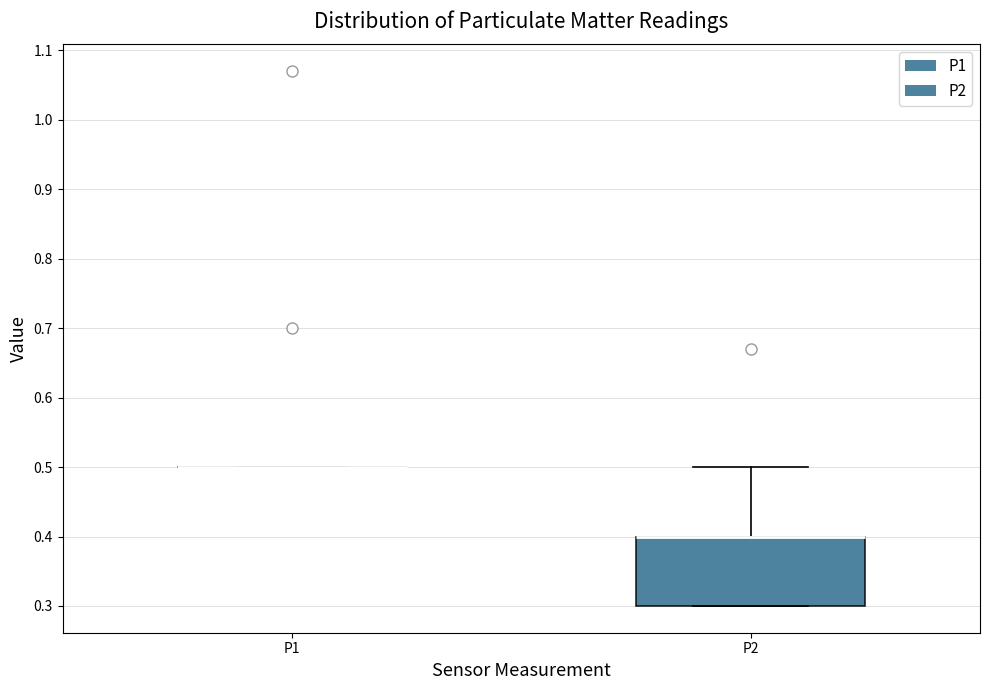

Comparing the boxes themselves (not the whiskers), which one is the tallest?

P2